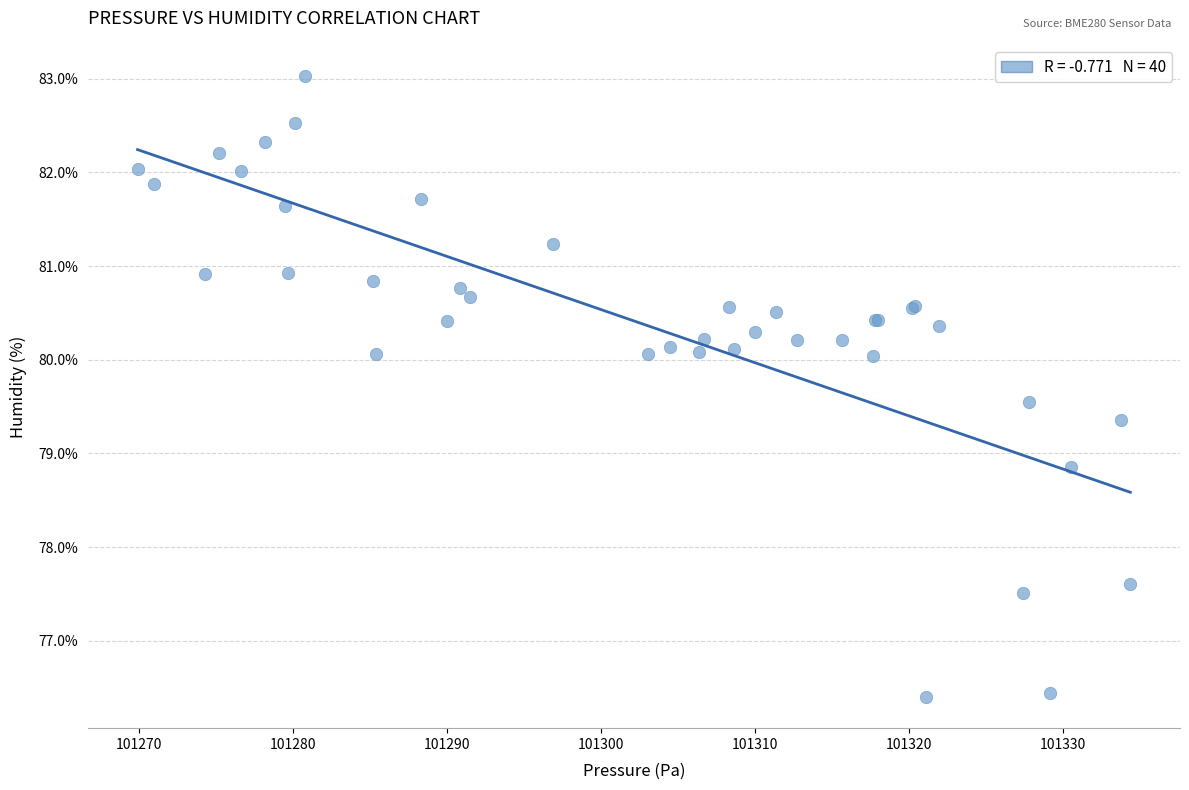

What Y value in the scatter plot is closest to 79?

78.9